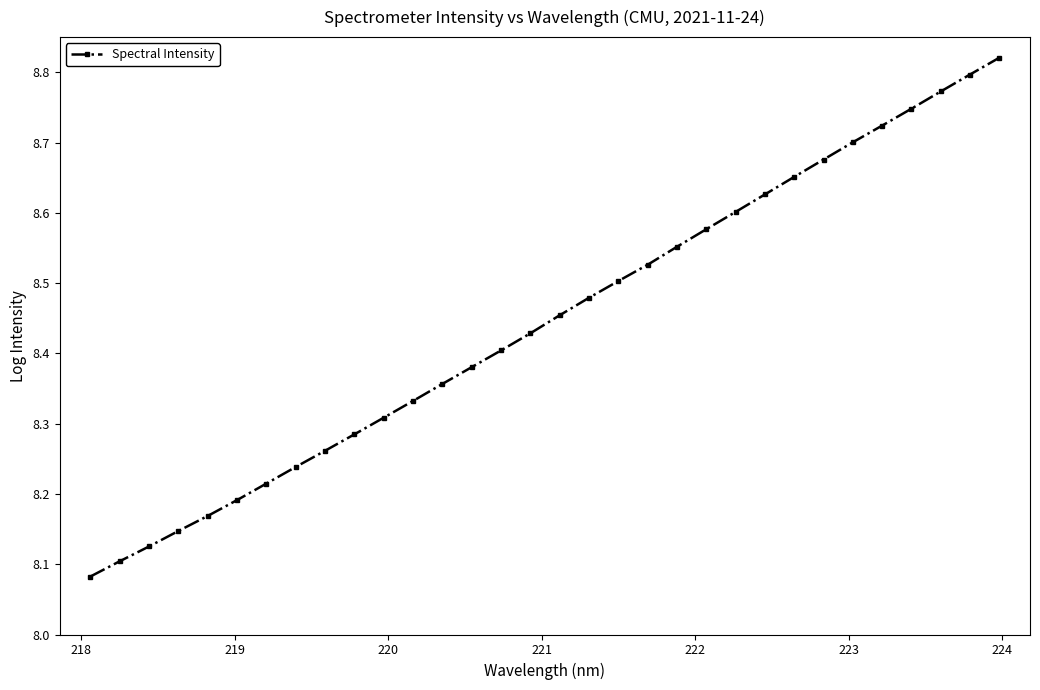

Count the values in the range 8 to 9.

32